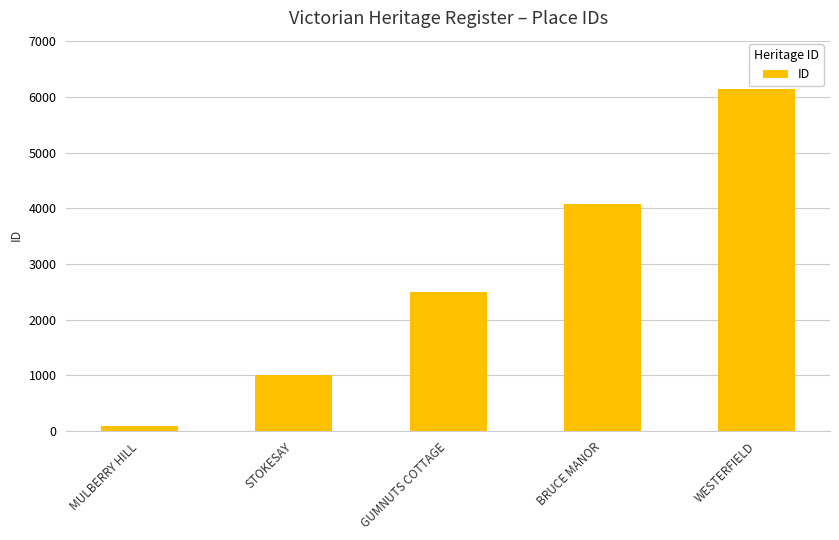

What is the greatest value displayed?

6137